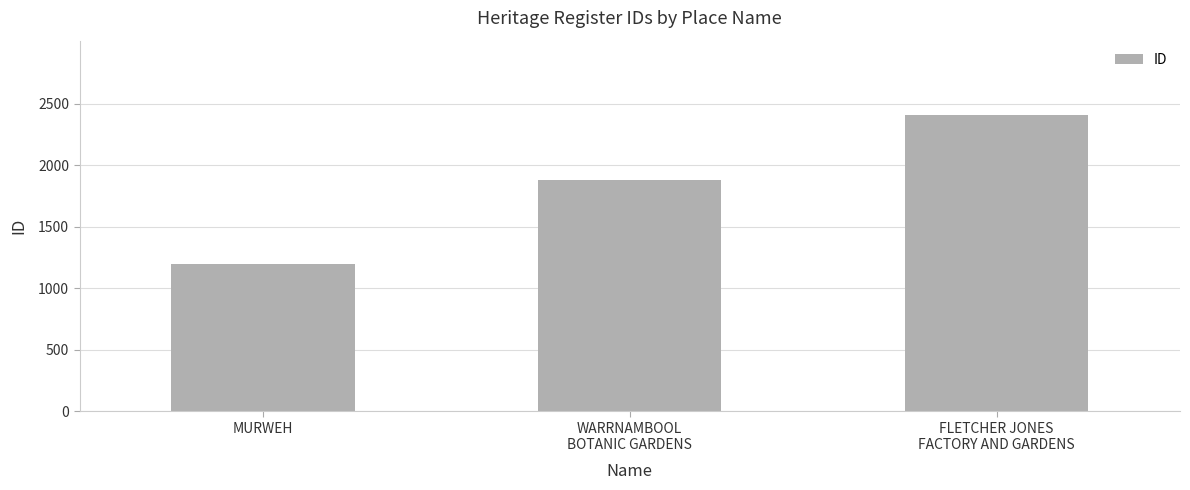

What is the smallest value displayed?

1196